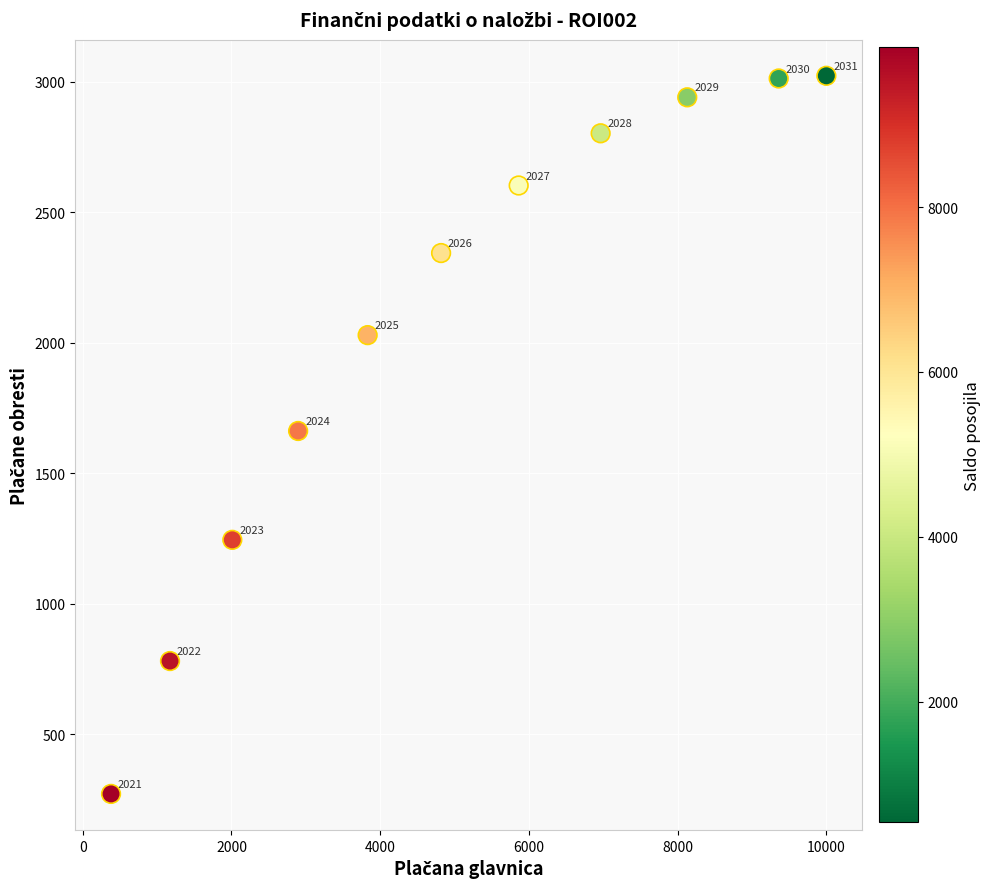

What is the average X value?

5038.8